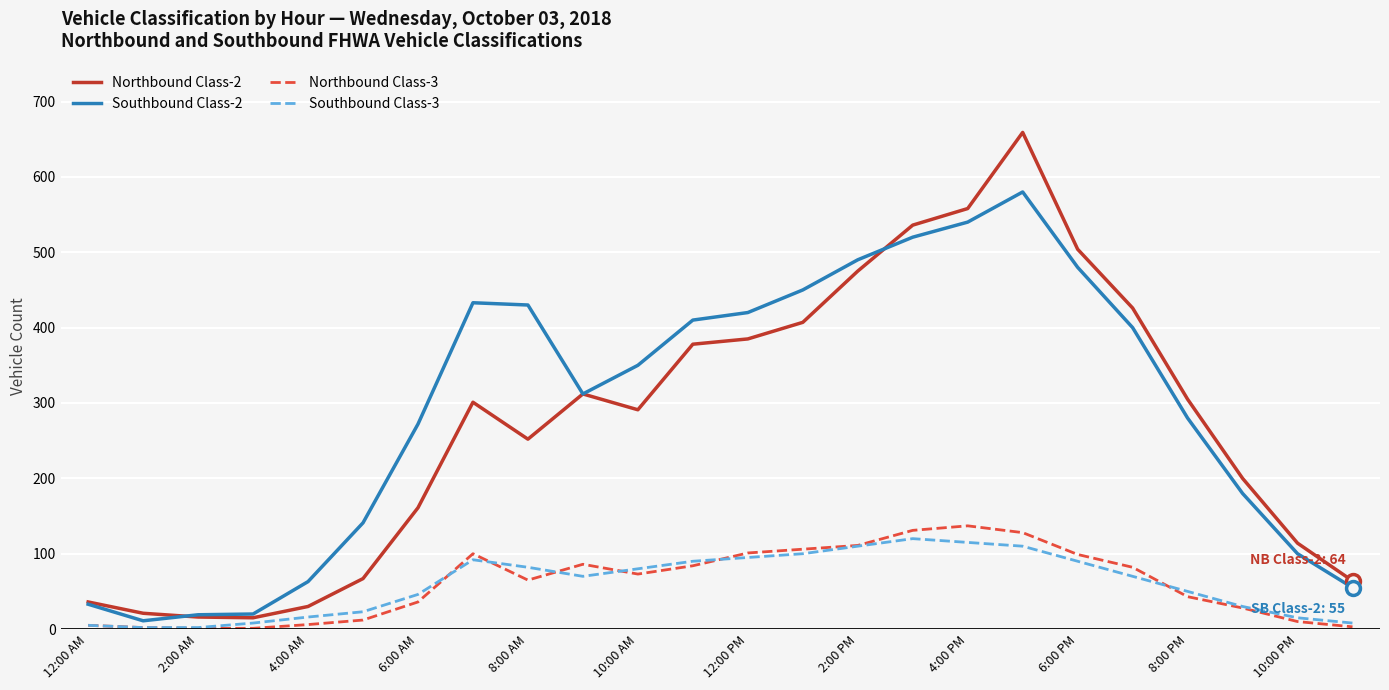

In Southbound Class-3, how many points are higher than both neighbors (excluding endpoints)?

2